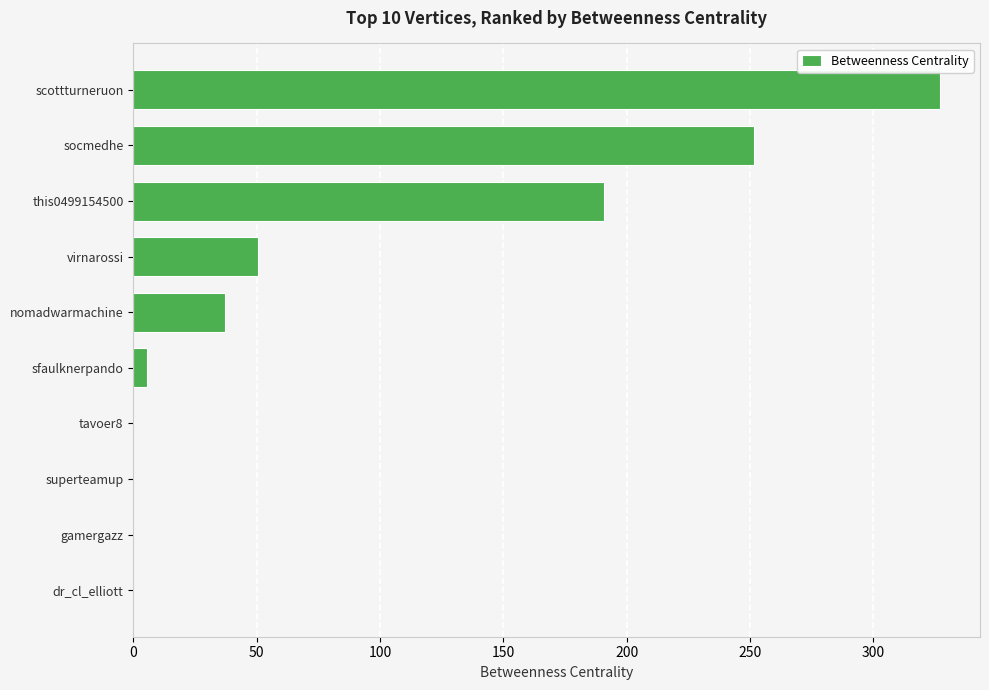

How many data points does each series have?

10